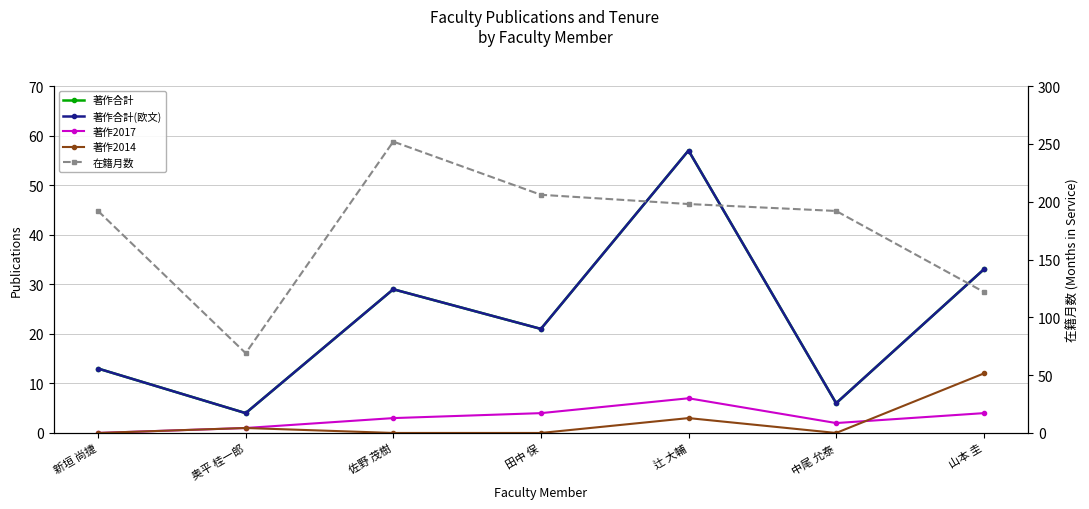

Does the chart display data point markers on the line(s)?

Yes